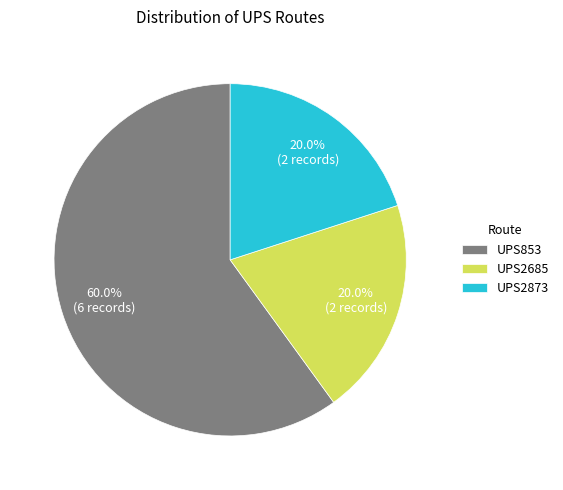

To the nearest percent, what portion does UPS853 represent?

60%